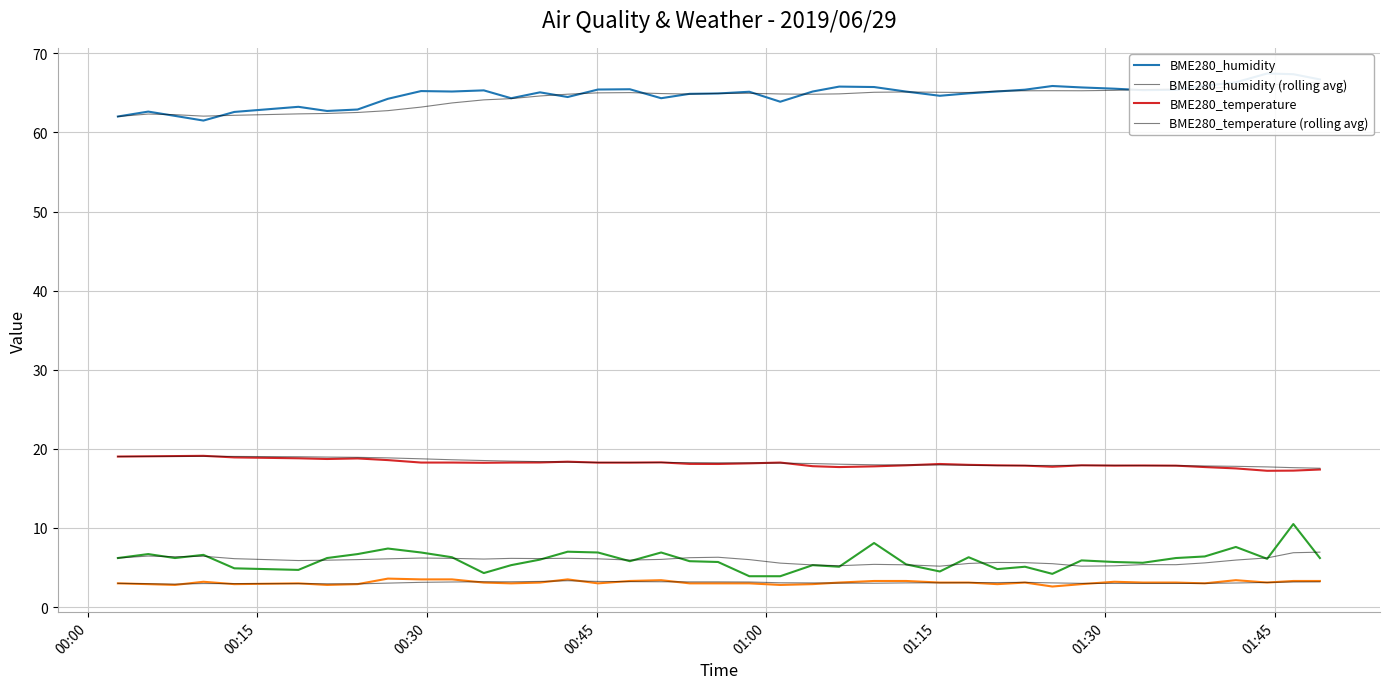

What is the lowest value of the SDS_P2 series?

2.6